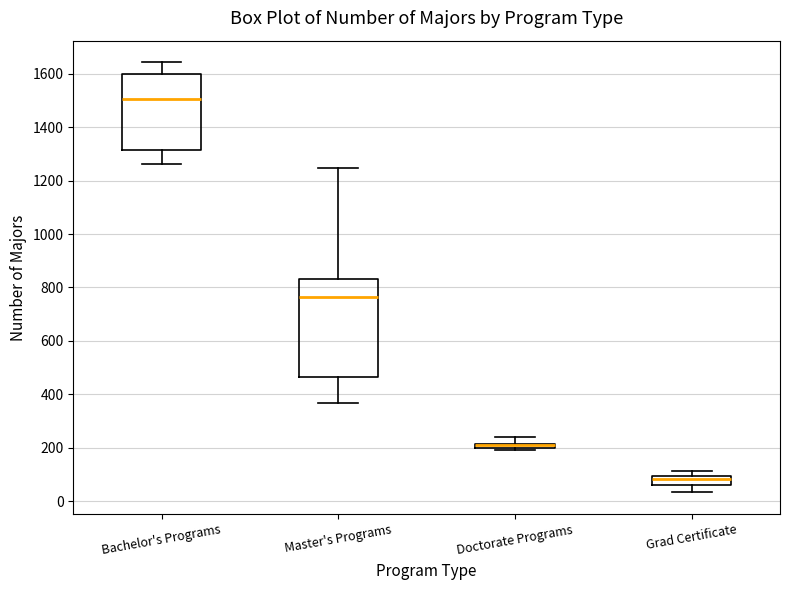

Where does the upper whisker of the box for Doctorate Programs end on the y-axis? The values are not printed on the chart, so give them approximately, as read against the axis.

240